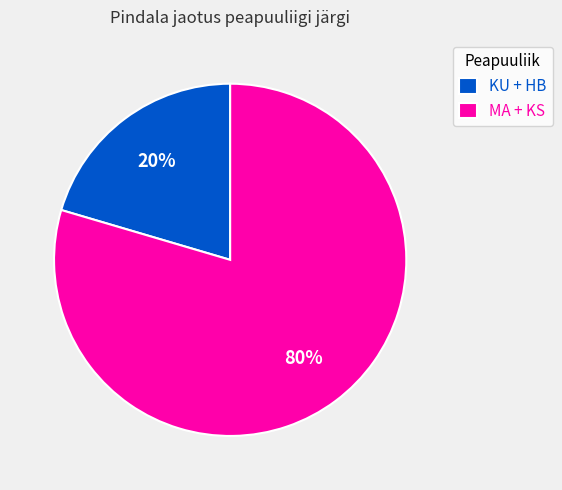

Does any single category account for the majority?

Yes